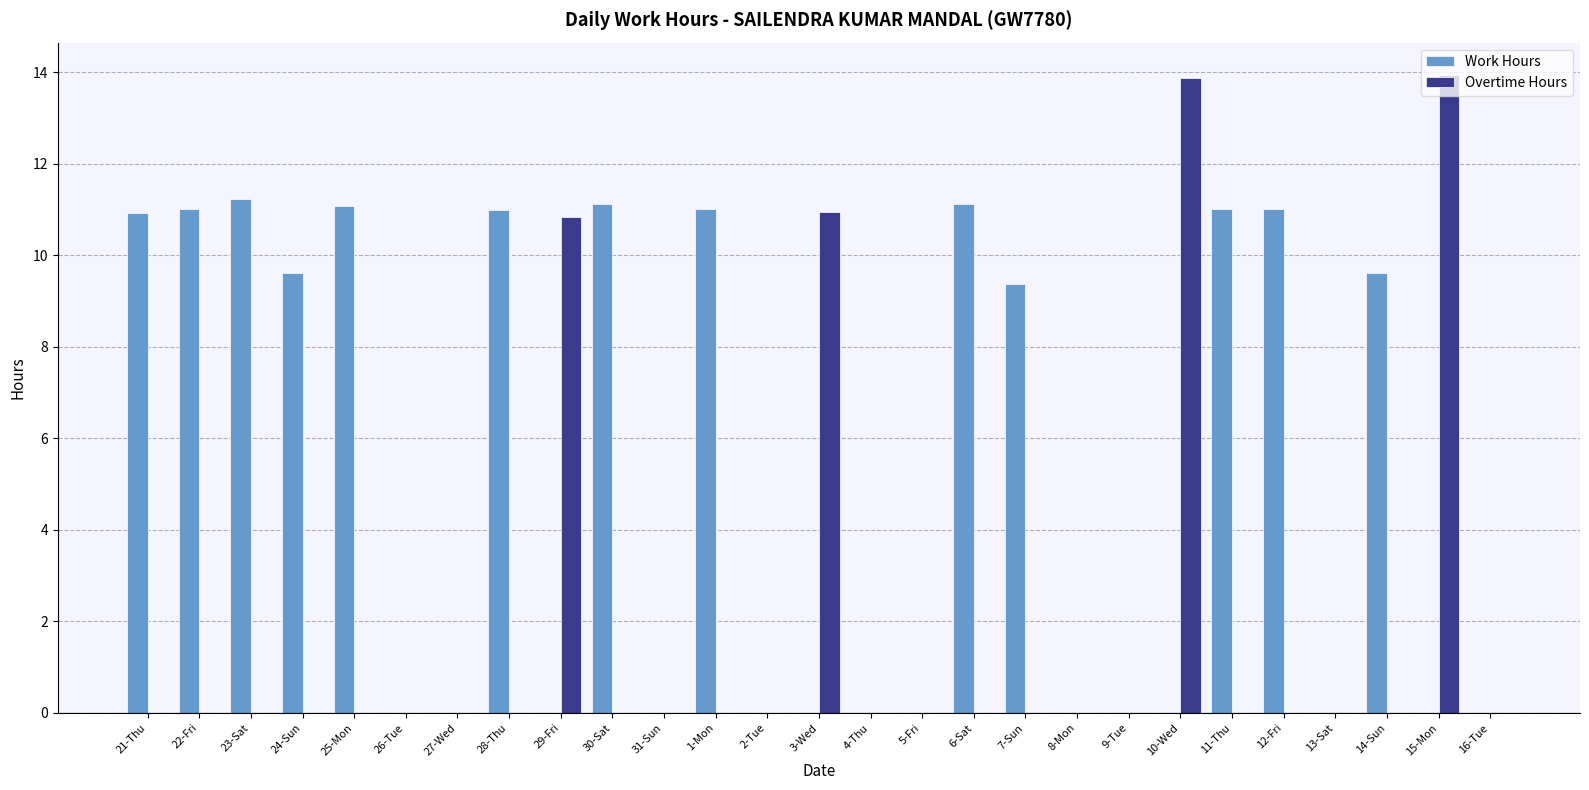

The Overtime Hours series shows 0.0 at 9-Tue. True or false?

True